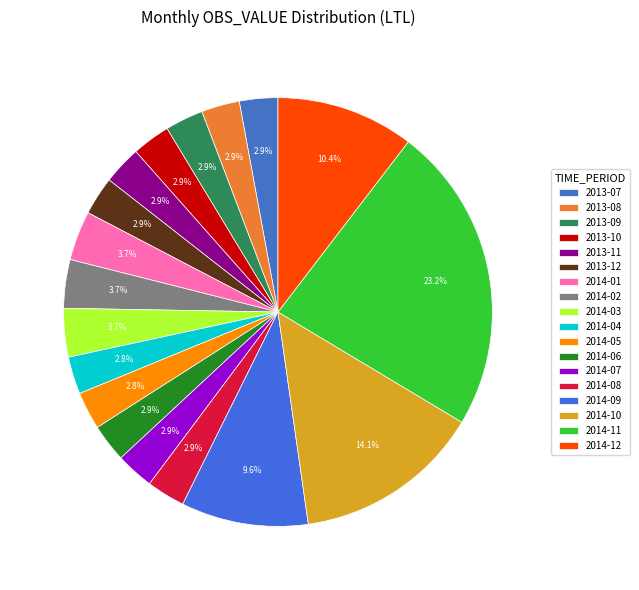

True or false: 2014-07 accounts for 3% of the total.

True